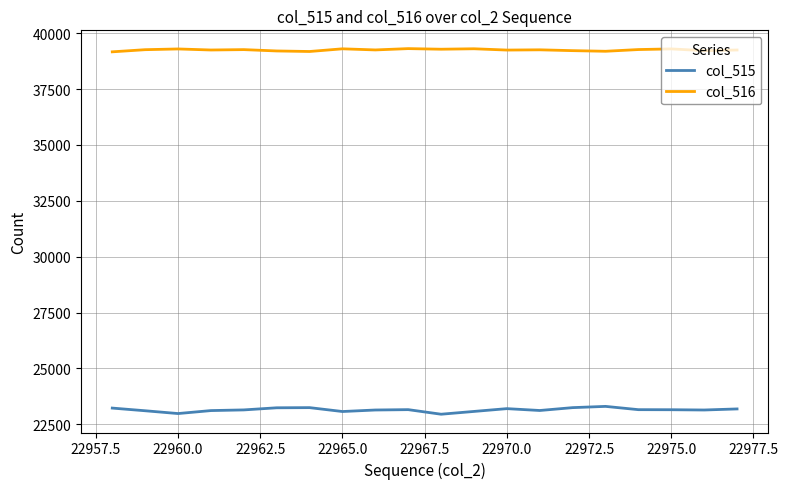

What is the difference between the maximum and minimum values in the col_516 series?

144